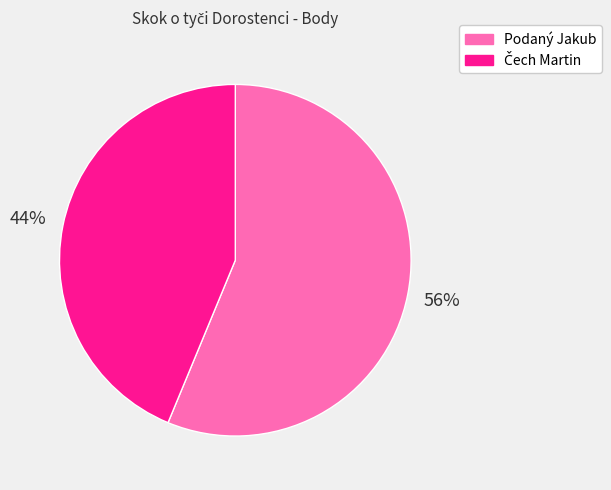

Does Podaný Jakub account for over 50% of the chart?

Yes